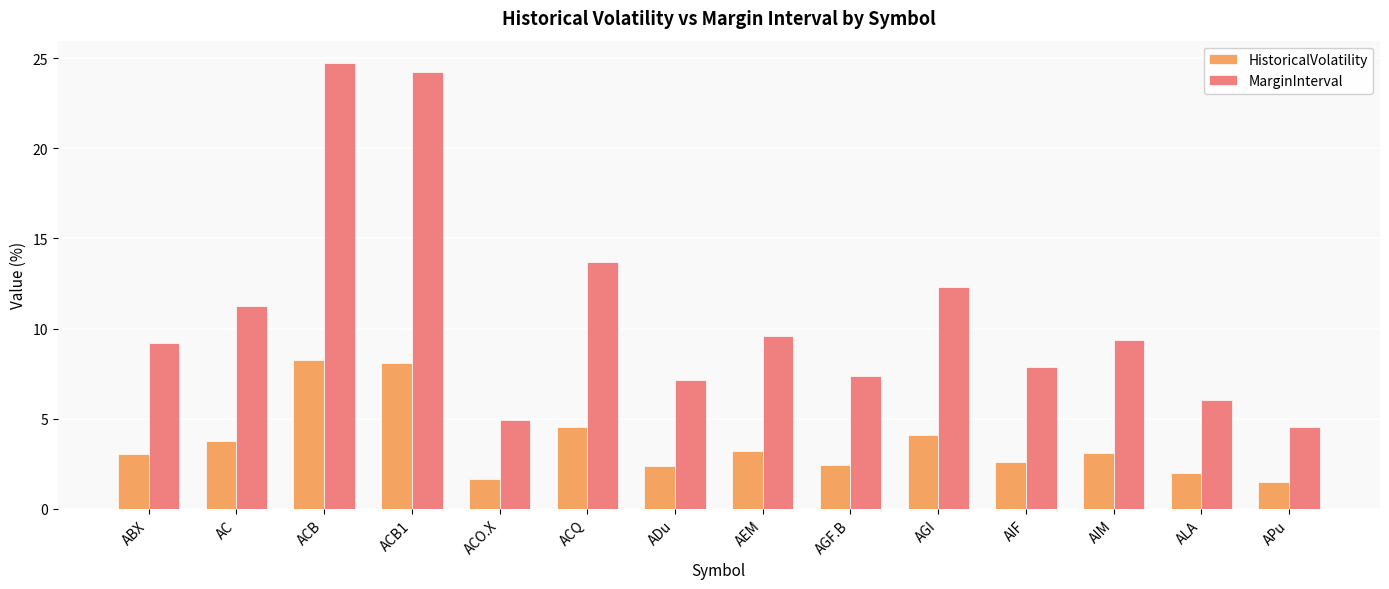

Rank the series at ACB from highest to lowest value.

MarginInterval, HistoricalVolatility